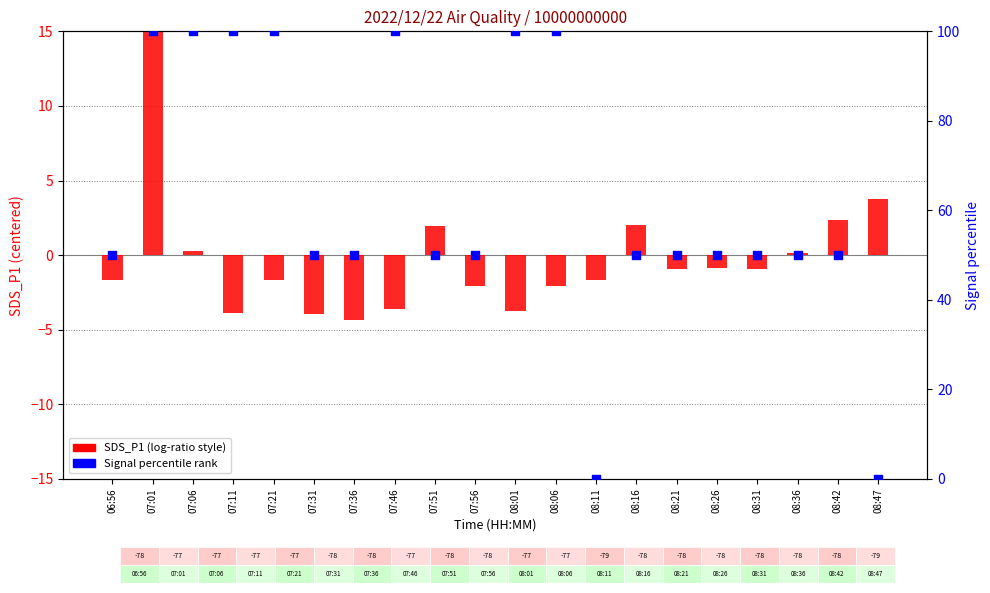

Which series contains the lowest Y value?

SDS_P1